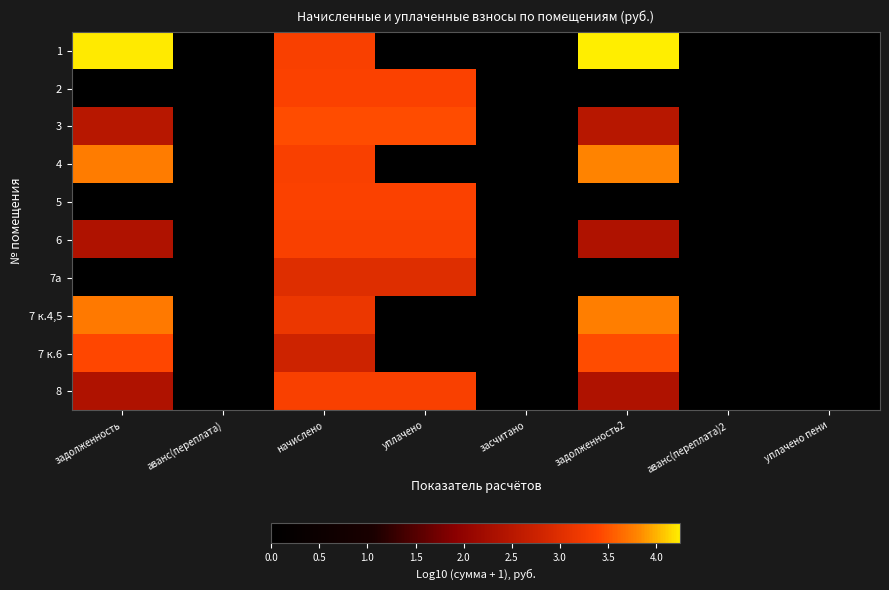

At which category is the sum across all series the highest?

начислено